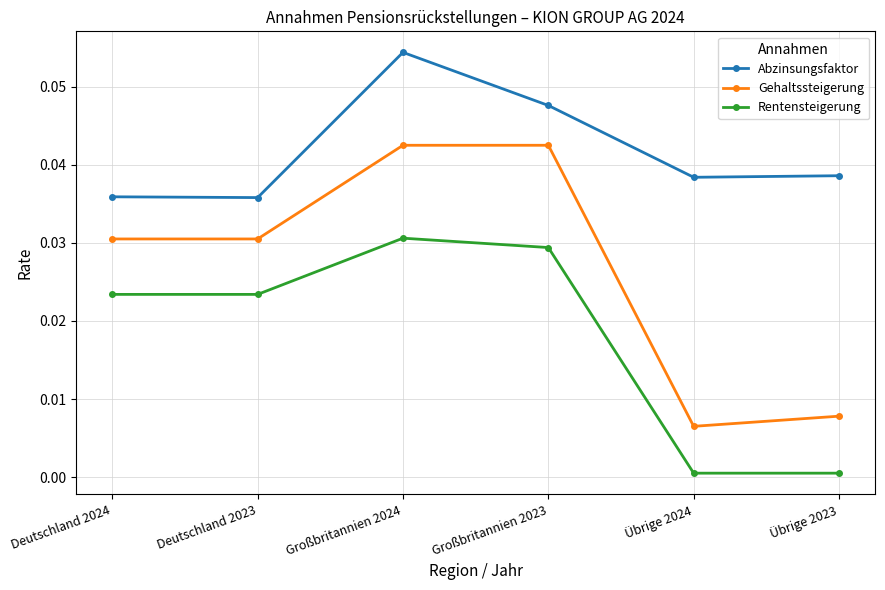

What is the label of the 4th point from the left?

Großbritannien 2023